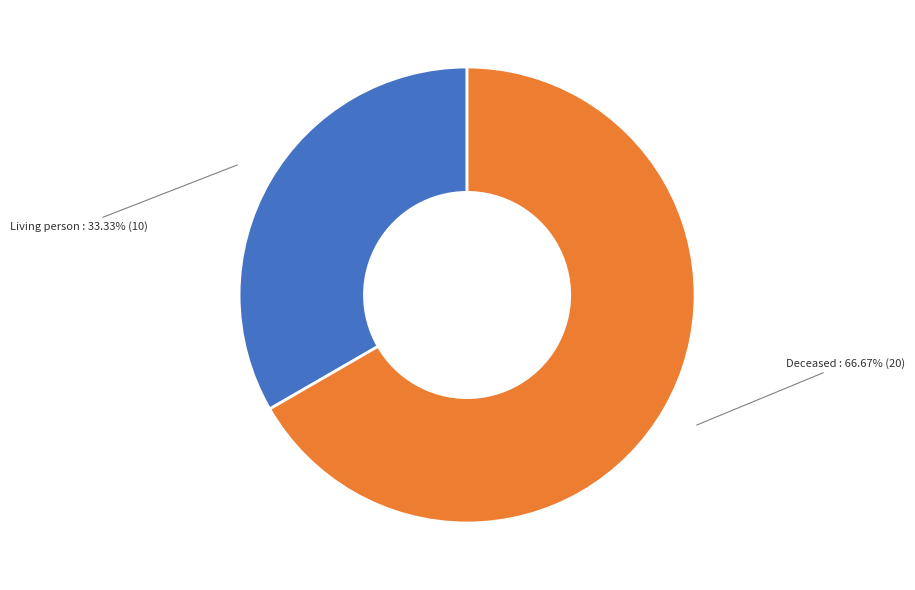

Is there any slice that represents more than half of the pie?

Yes